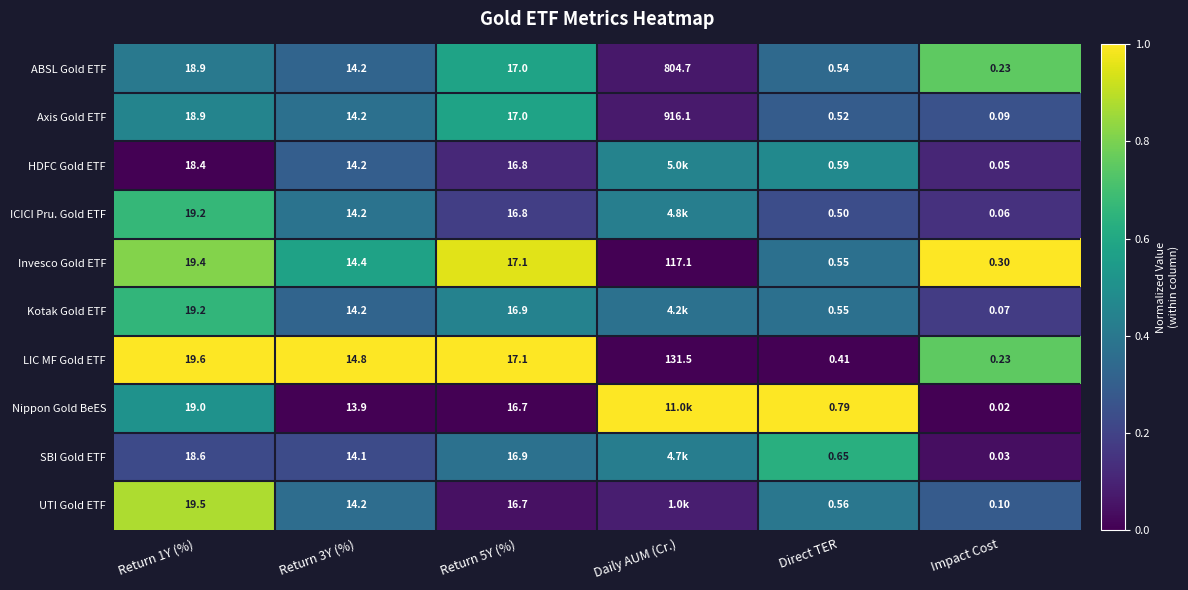

Which series changed the most between Return 5Y (%) and Impact Cost?

Axis Gold ETF